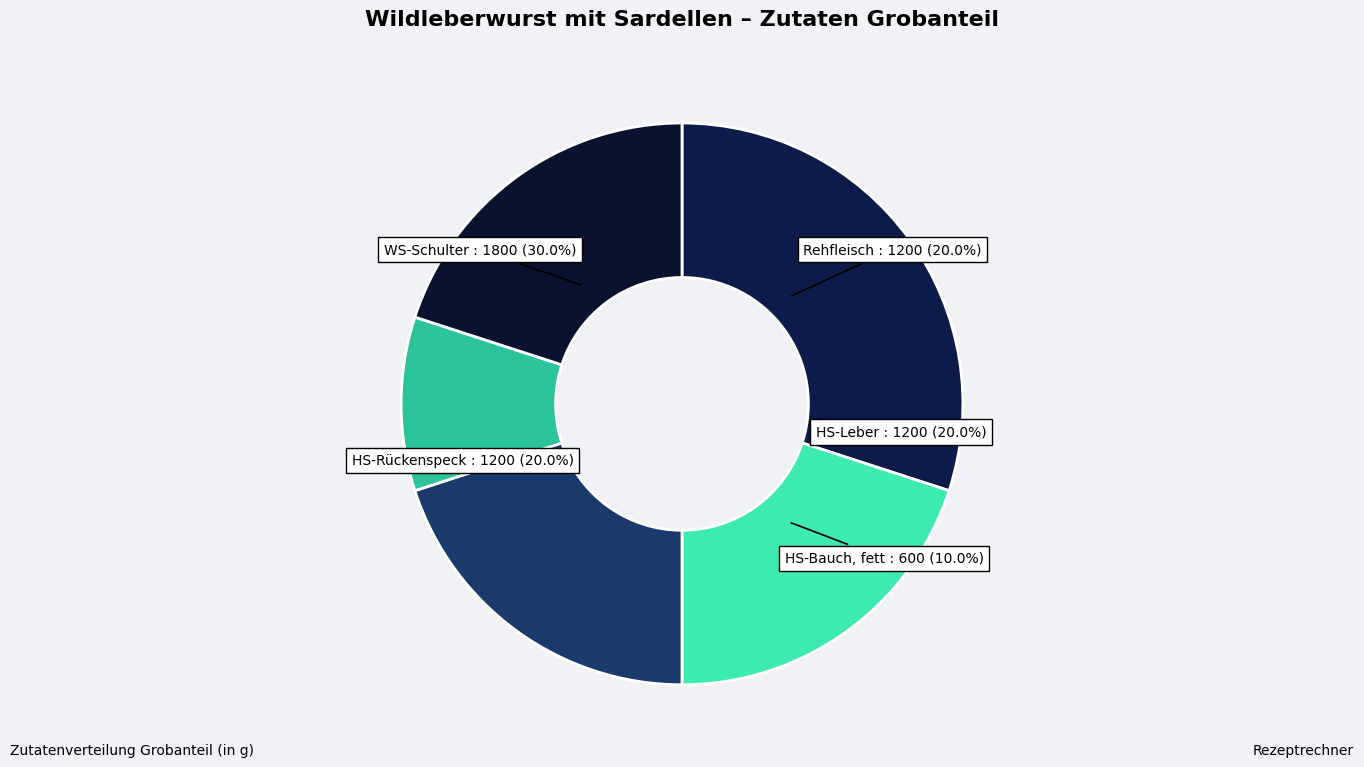

Does any single category account for the majority?

No